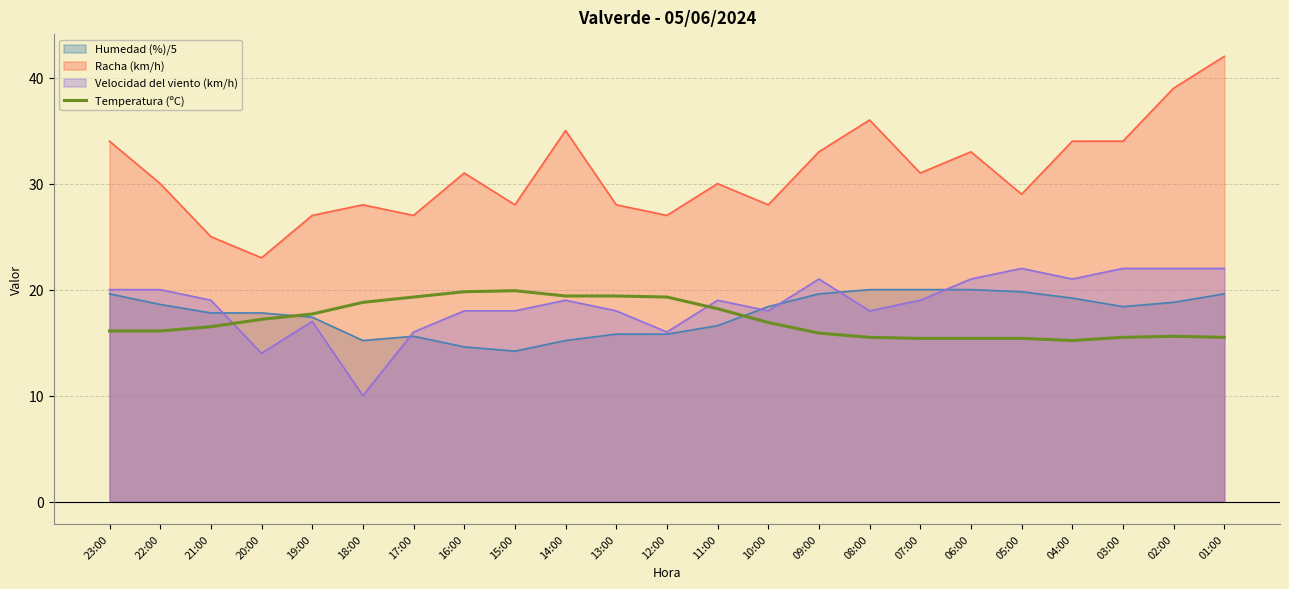

True or false: the data shows 4.1 at 15:00.

False